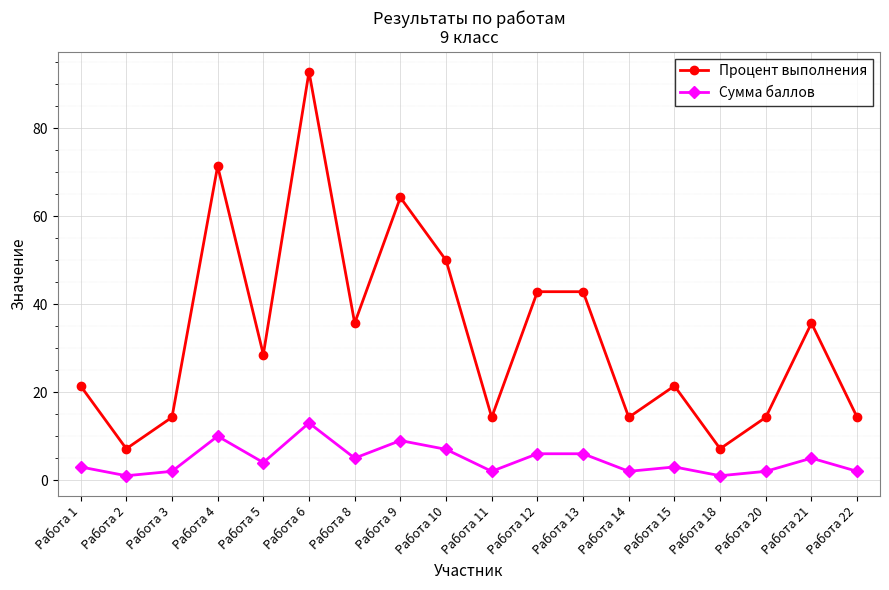

Is this an area chart (filled region under the line)?

No